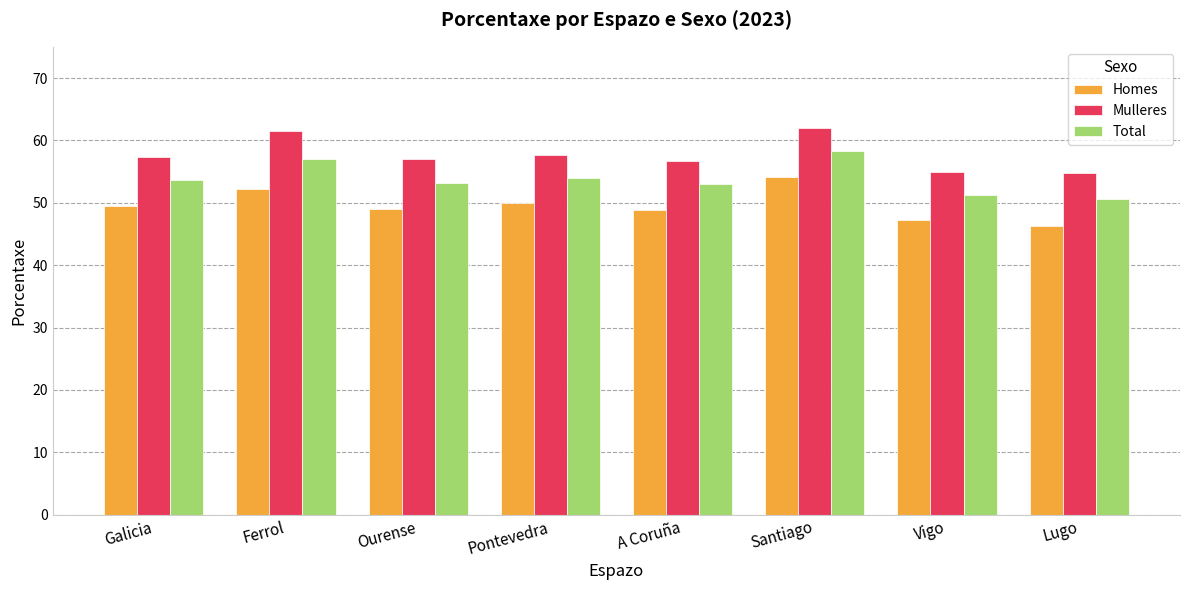

What is the label of the 5th bar from the left?

A Coruña